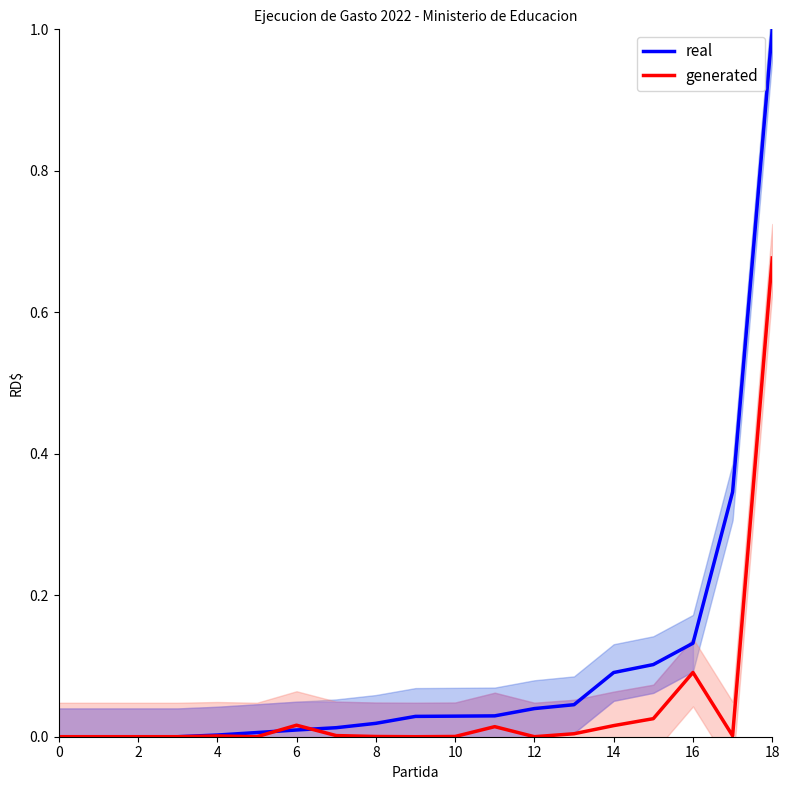

At 16, list the series in order from smallest to largest.

generated, real